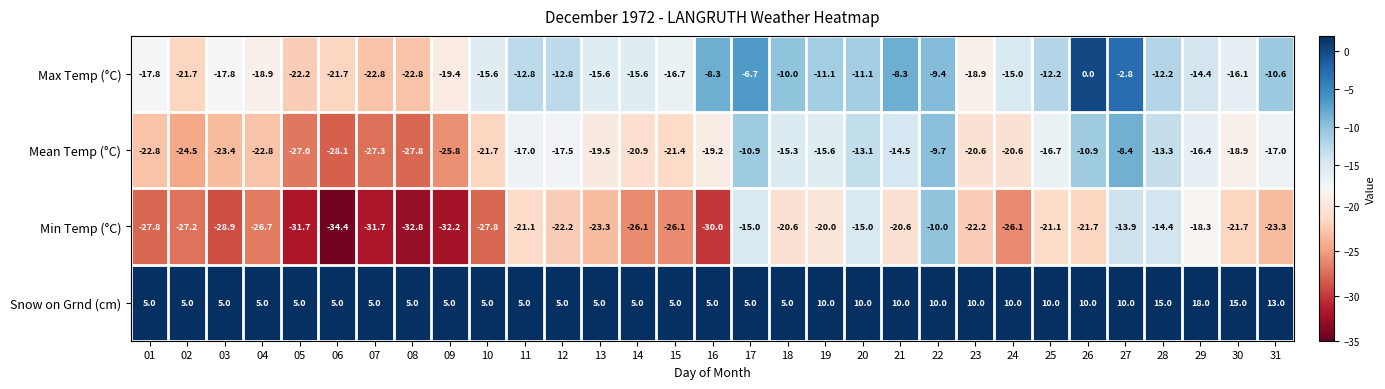

What is the total value across all series at 13?

-53.4